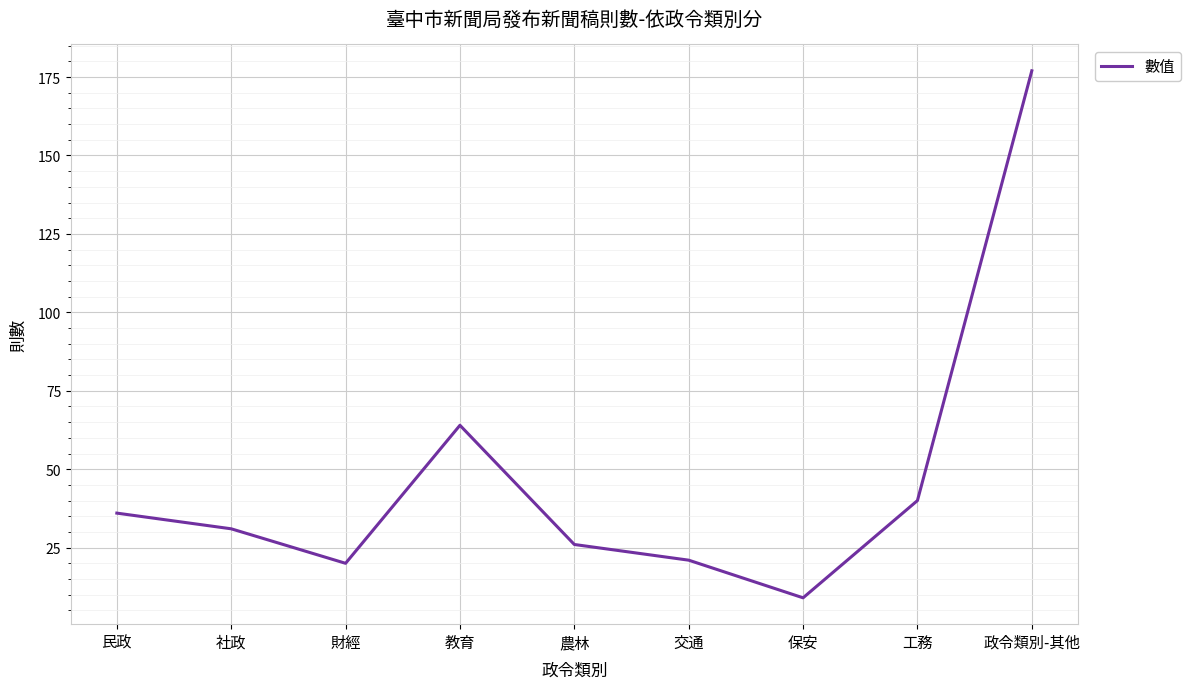

Which label corresponds to the smallest value in the chart?

保安